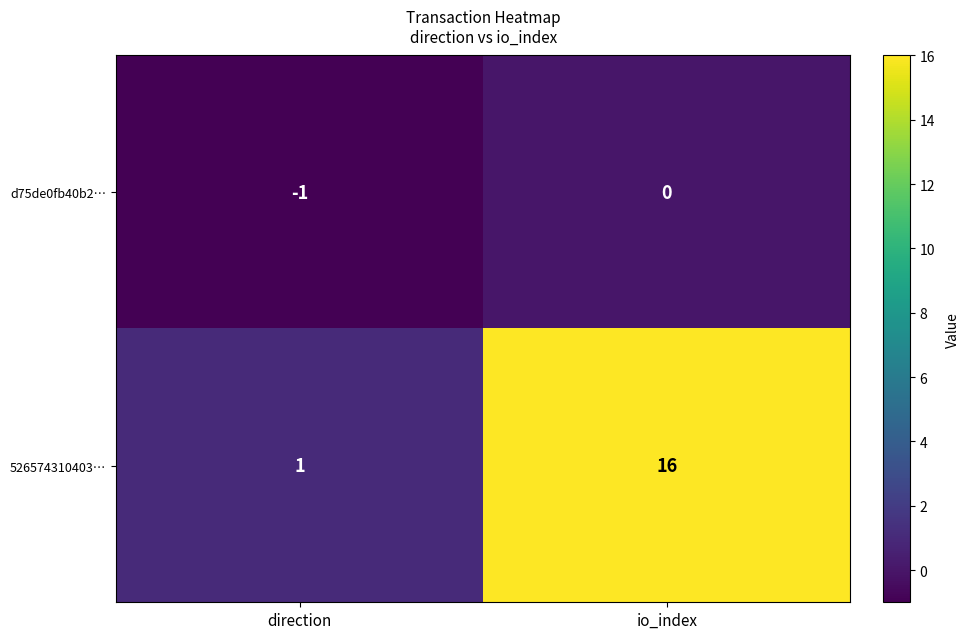

What is the difference between the highest and lowest values at io_index?

16